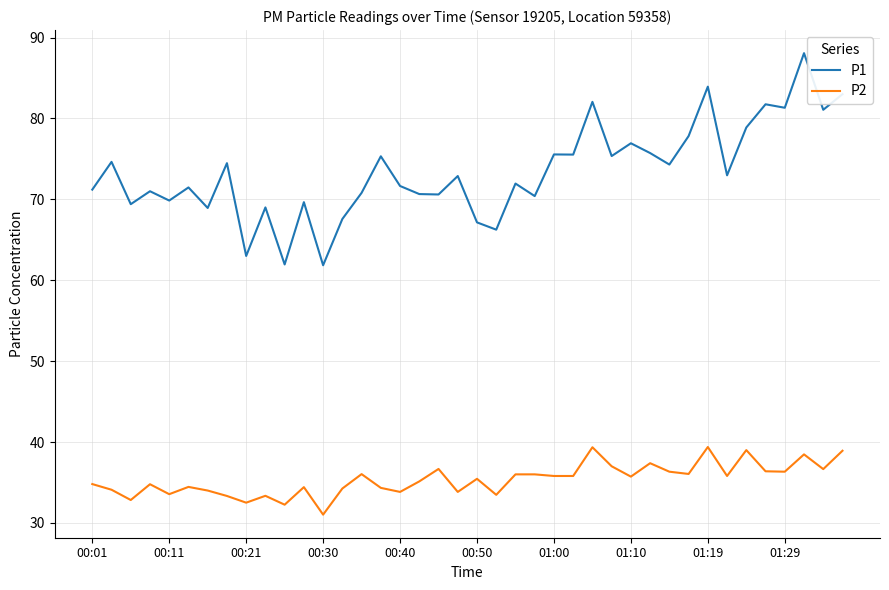

True or false: P1 has more than 2 interior local peaks.

True